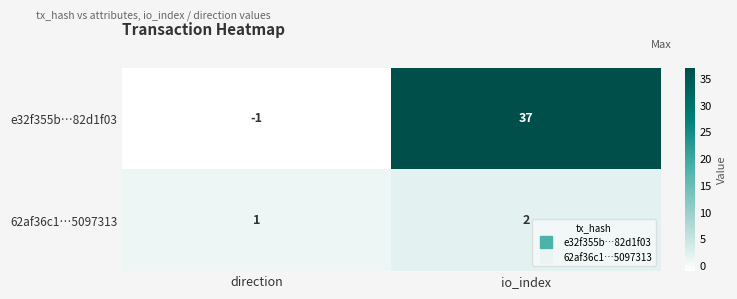

Reading left to right, extract all data points from this chart.

e32f355b…82d1f03: direction=-1	io_index=37
62af36c1…5097313: direction=1	io_index=2